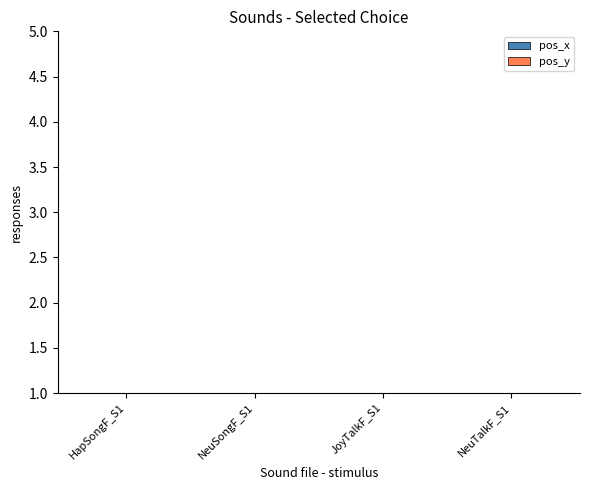

How many bars are there in each group?

2